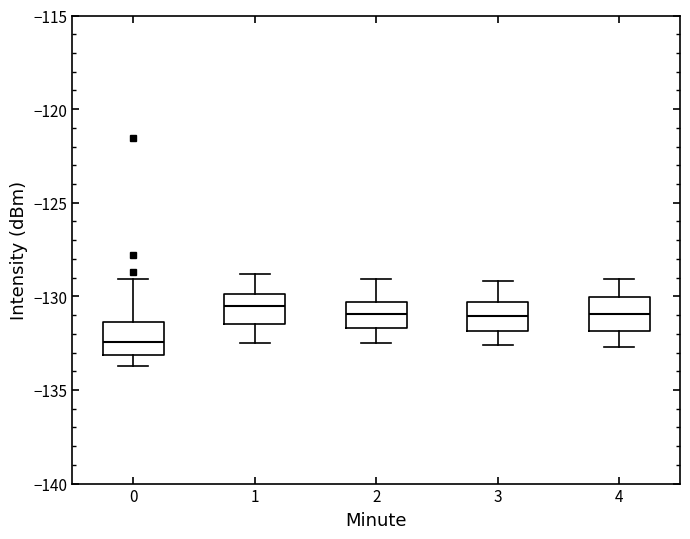

Where does the upper whisker of the box at x = 2 end on the y-axis? The values are not printed on the chart, so give them approximately, as read against the axis.

-129.0